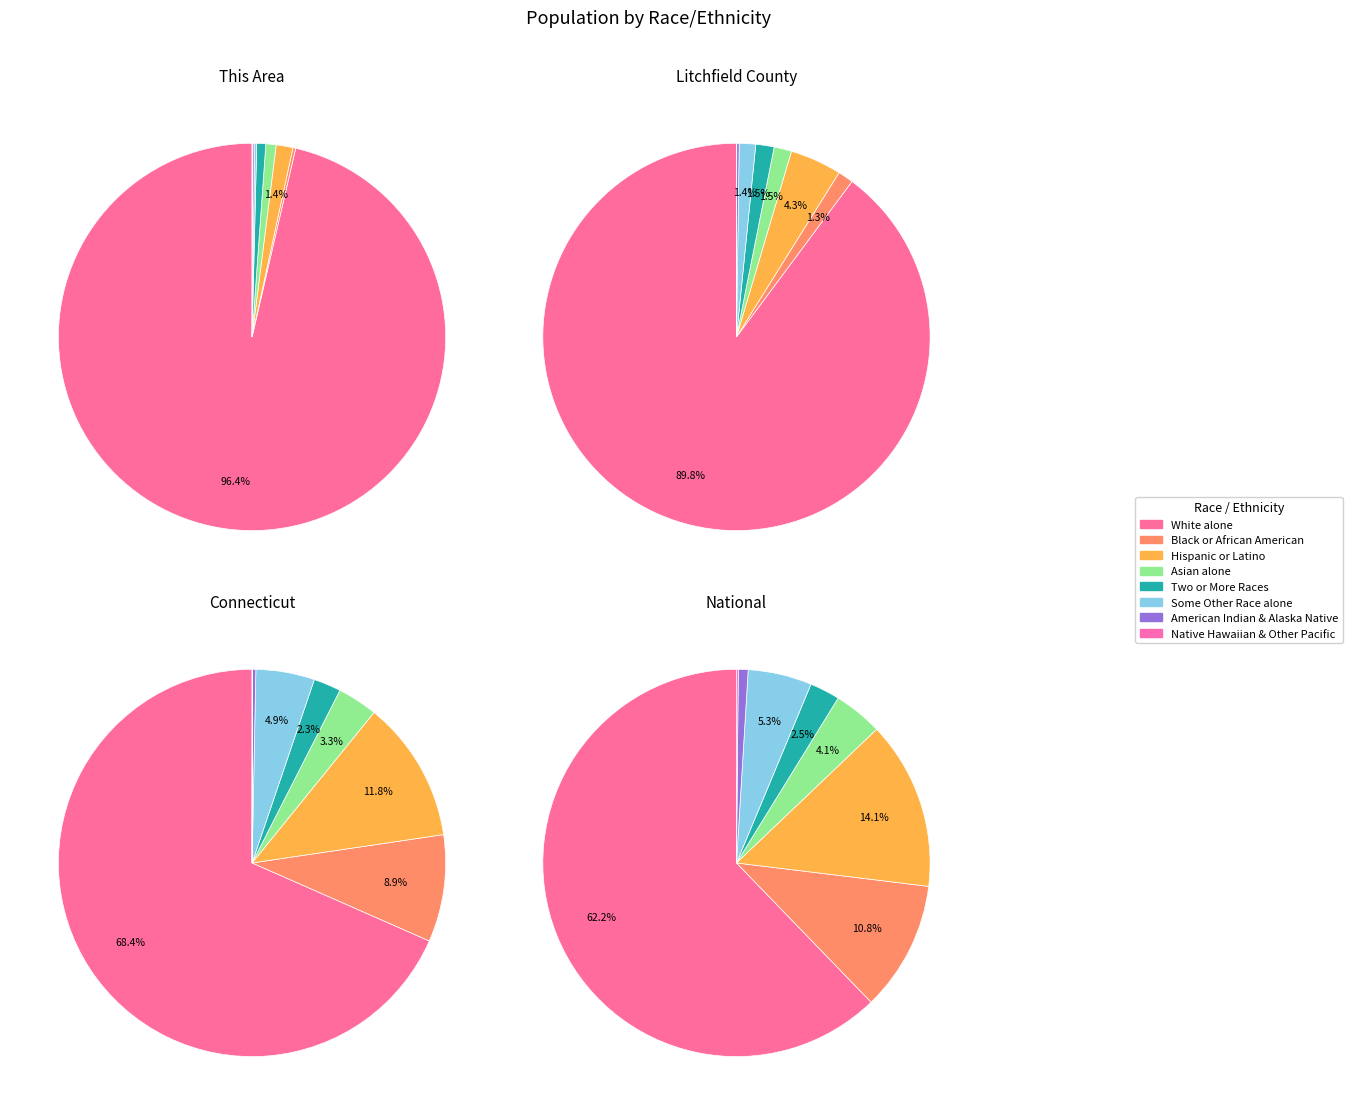

True or false: 5 accounts for 1% of the total.

True